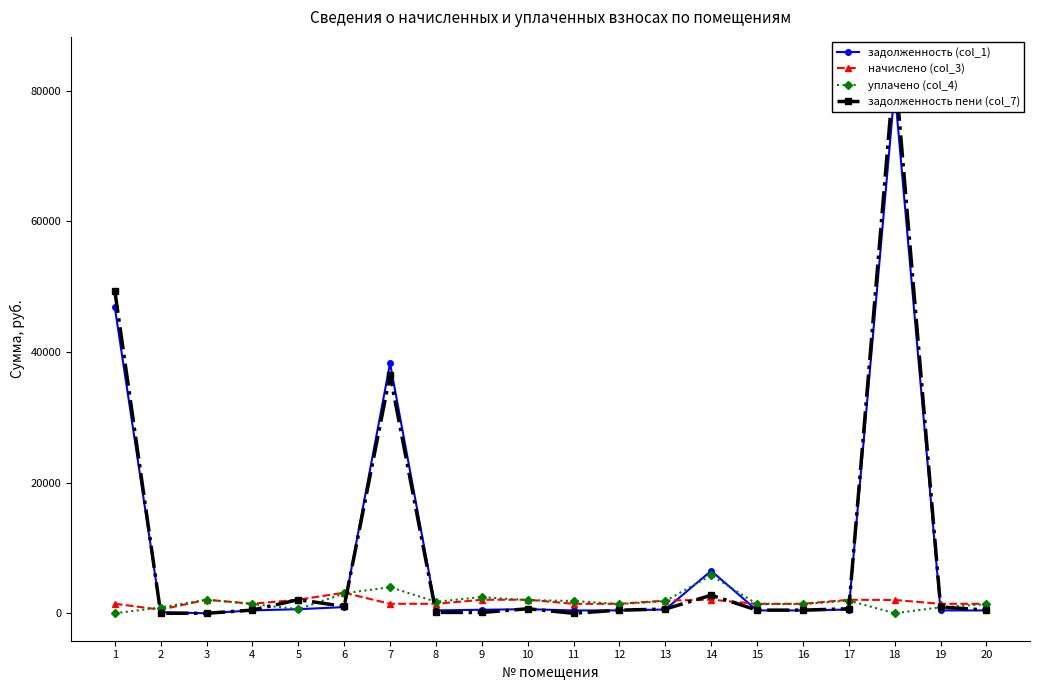

What is the sum of all задолженность пени (col_7) values?

181438.1